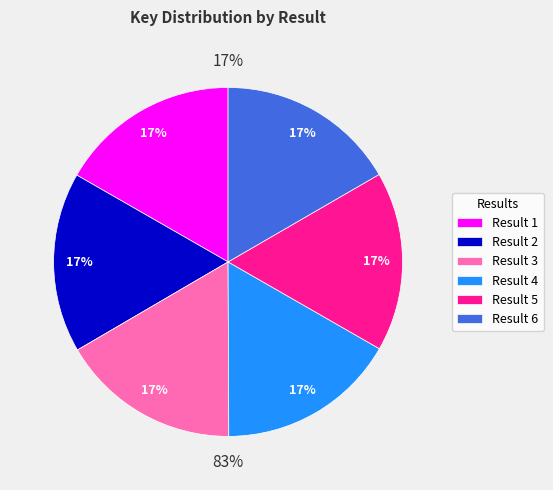

Is it true that 6 is 17% of the pie?

True